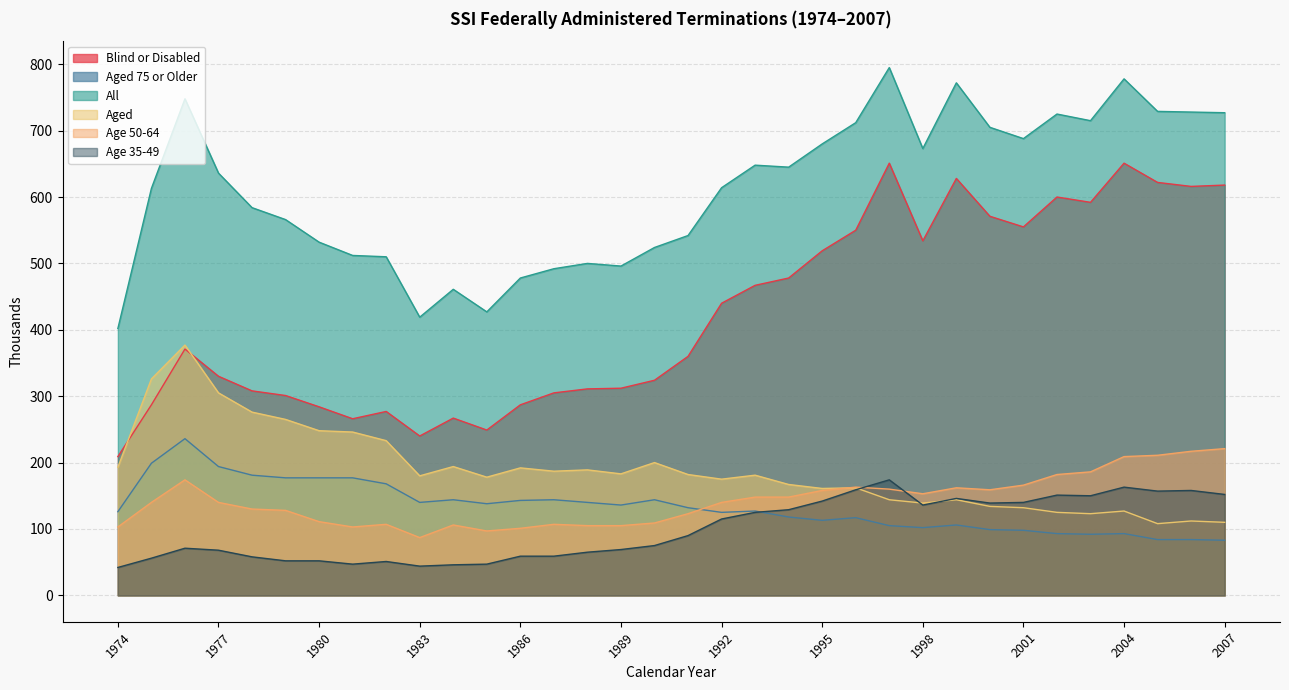

True or false: All and Blind or Disabled intersect in this chart.

False